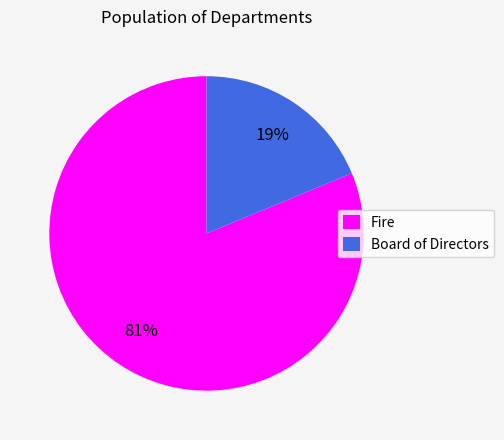

Rank the categories by value from lowest to highest.

Board of Directors, Fire